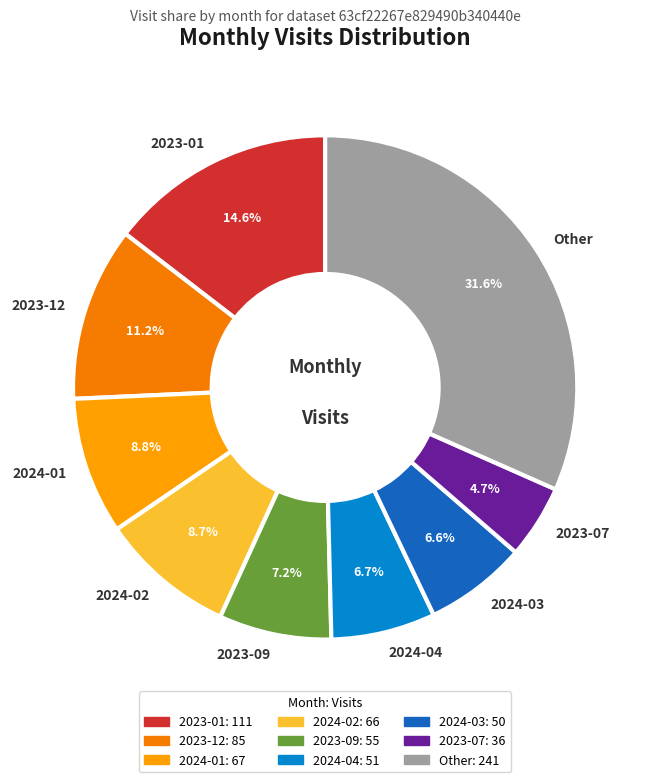

What portion of the pie excludes 2023-07?

95.3%